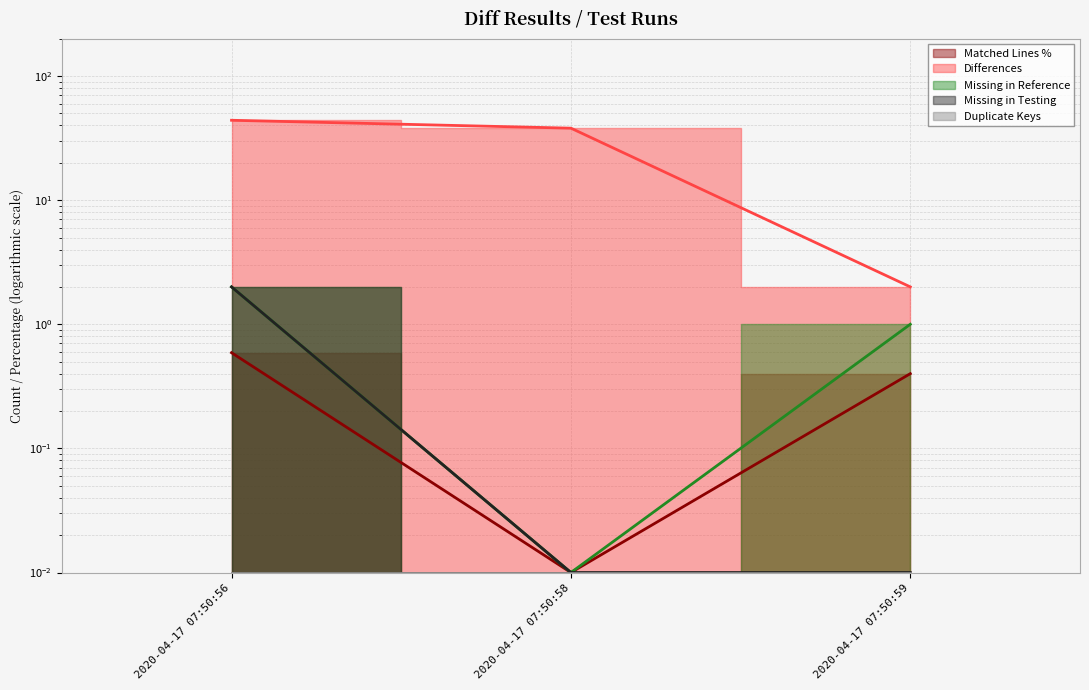

Rank the series by their maximum value, from lowest to highest.

Matched Lines %, Missing in Reference, Missing in Testing, Differences